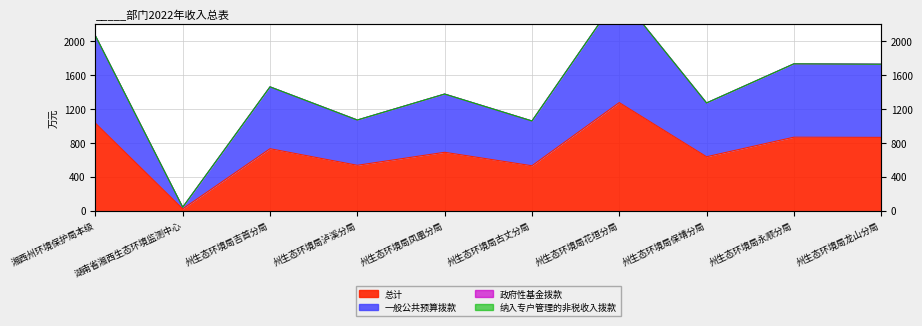

What is the greatest value displayed?

2546.7